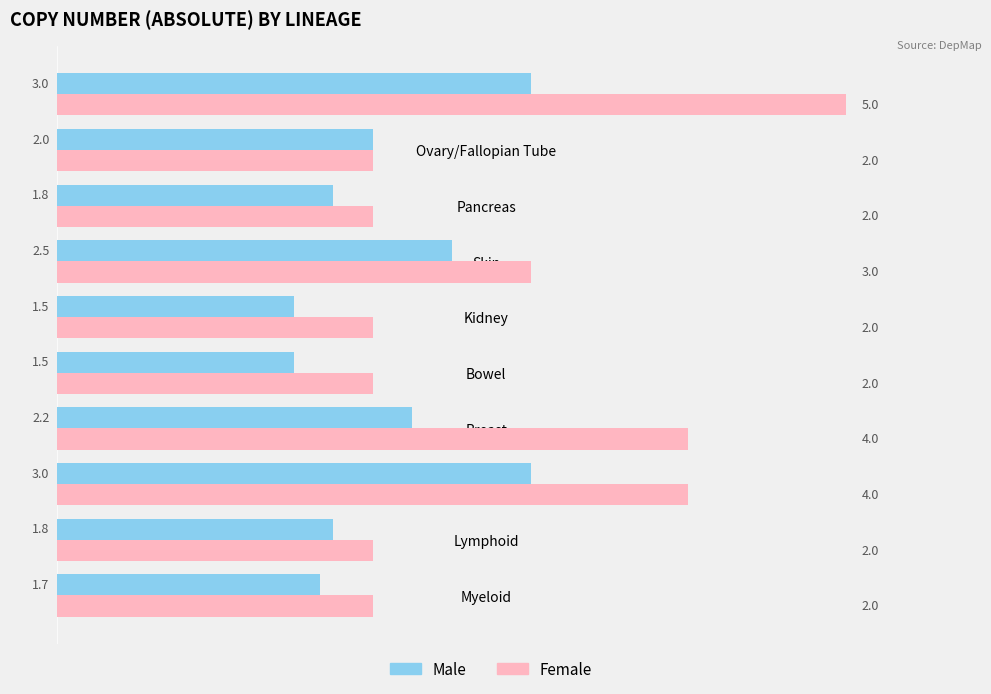

Is it true that Female equals 4.0 at Breast?

True